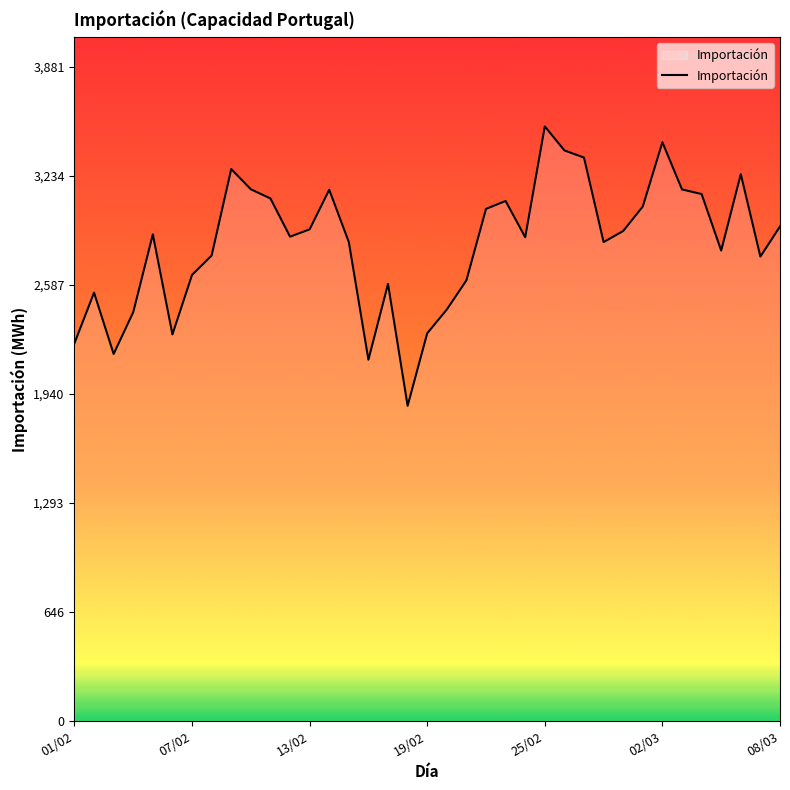

What is the maximum value shown in the chart?

3528.8